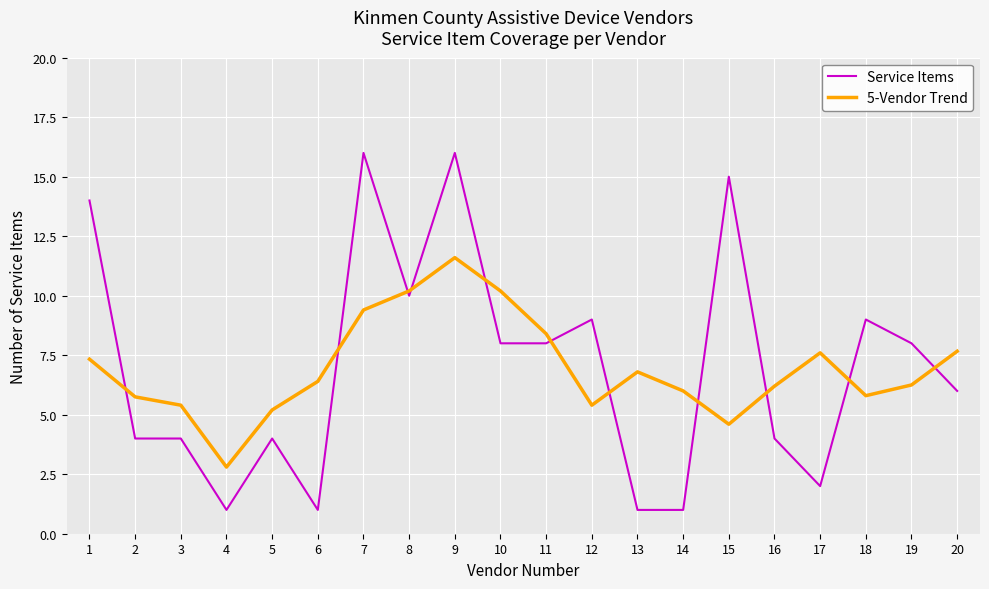

True or false: 5-Vendor Trend has more than 1 points higher than both neighbors.

True